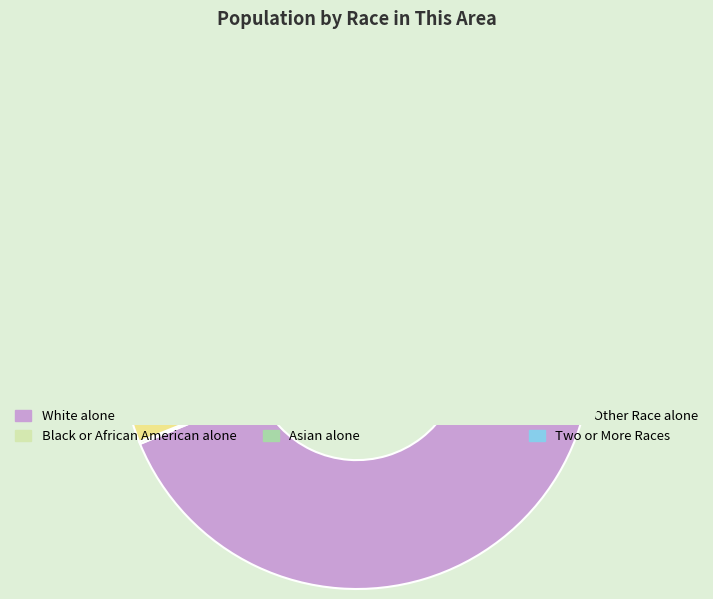

To the nearest percent, what is the average slice percentage?

17%